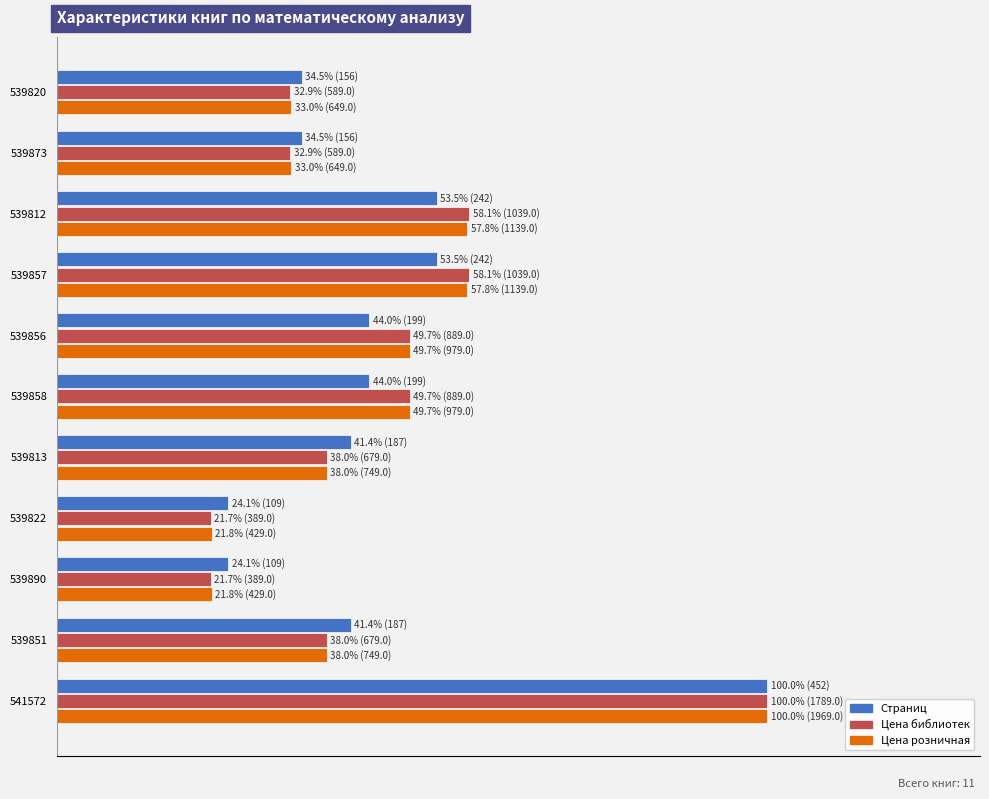

What are all the series names shown in the legend?

Страниц, Цена библиотек, Цена розничная